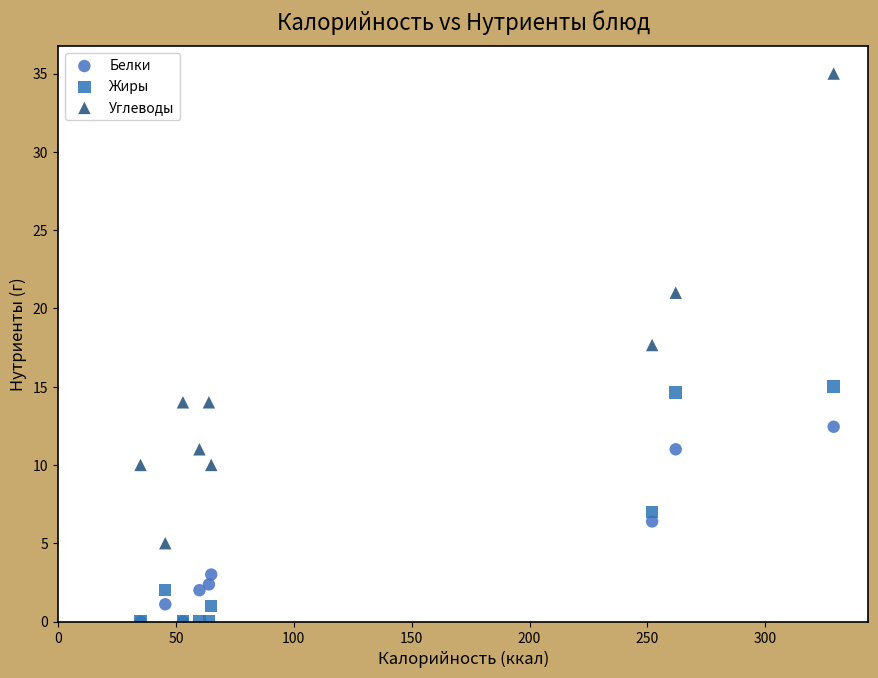

Which series reaches the maximum Y coordinate?

Углеводы